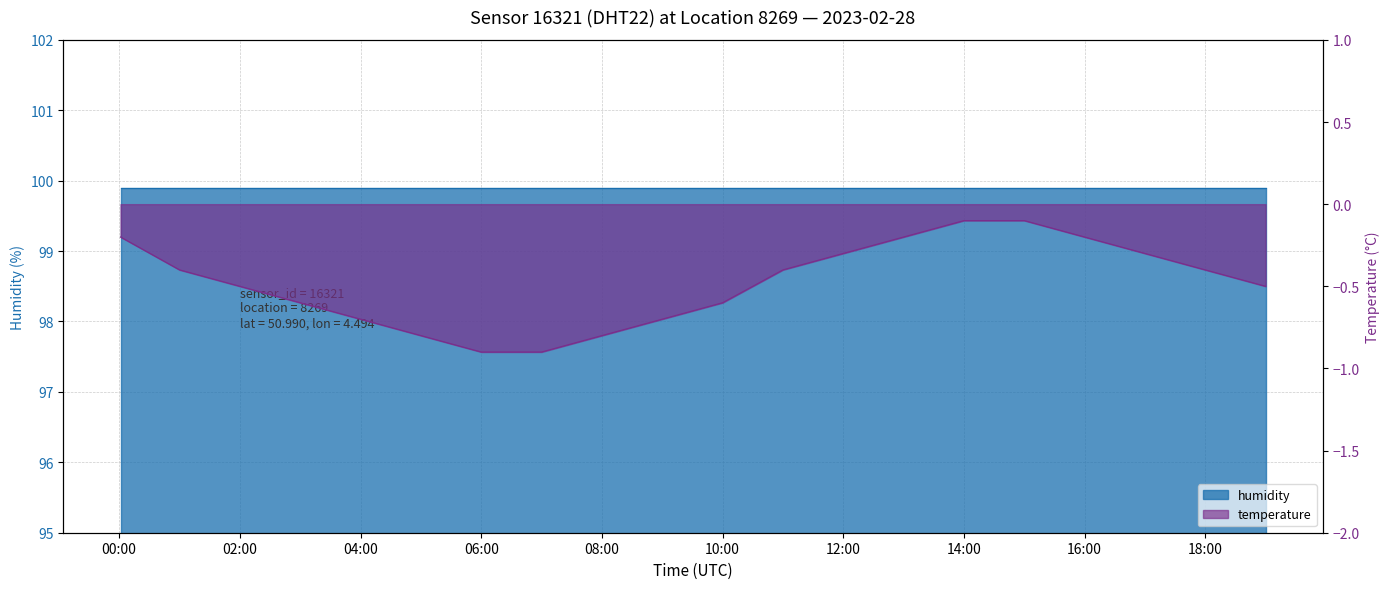

The chart shows a value of -0.2 at 10:00. True or false?

False